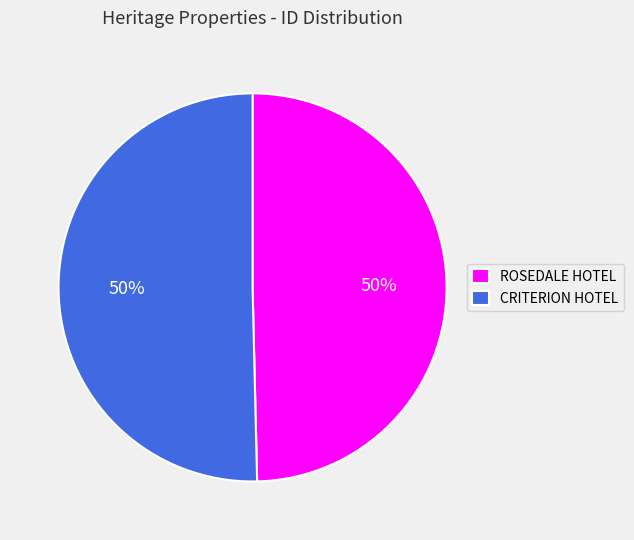

Approximately how many times larger is the value at CRITERION HOTEL compared to ROSEDALE HOTEL?

1.0